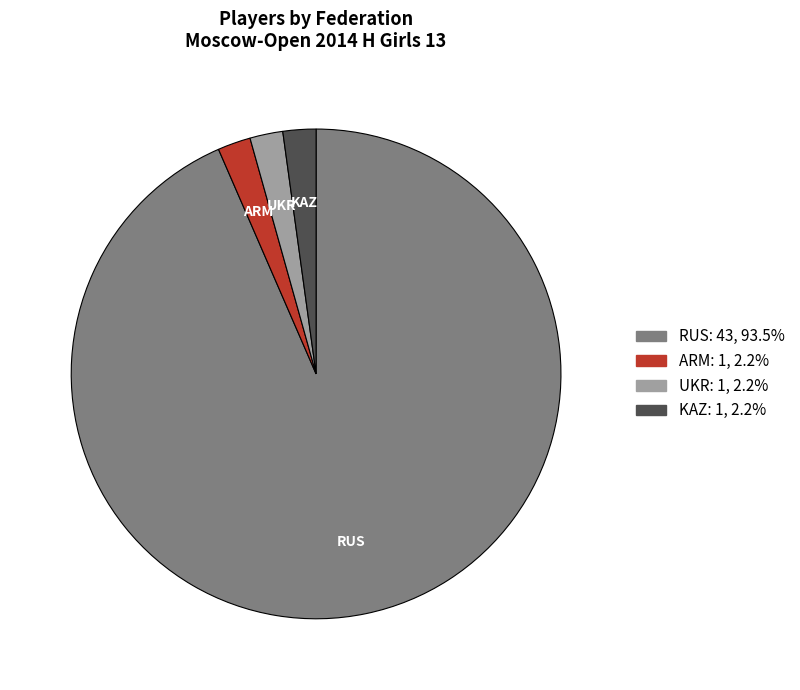

What is the largest slice in the pie chart?

RUS